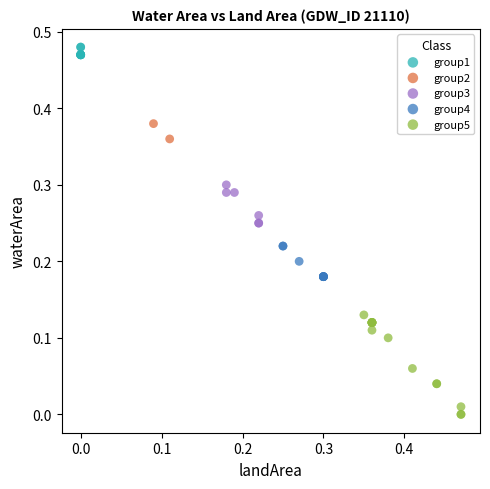

What are all the series names shown in the legend?

group1, group2, group3, group4, group5